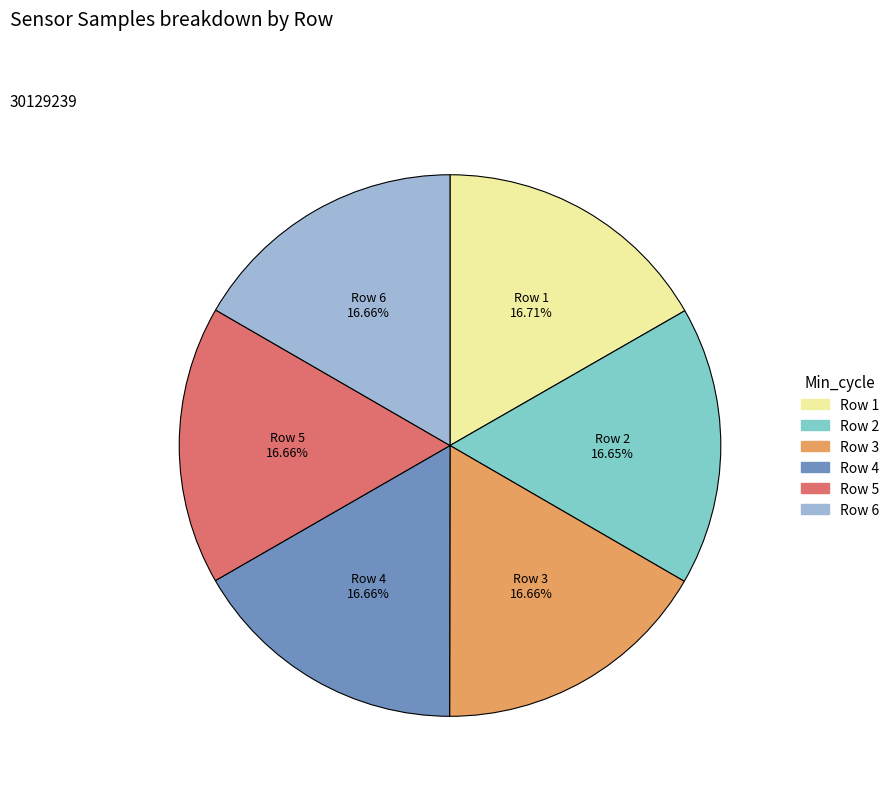

Is there a majority slice in this chart?

No